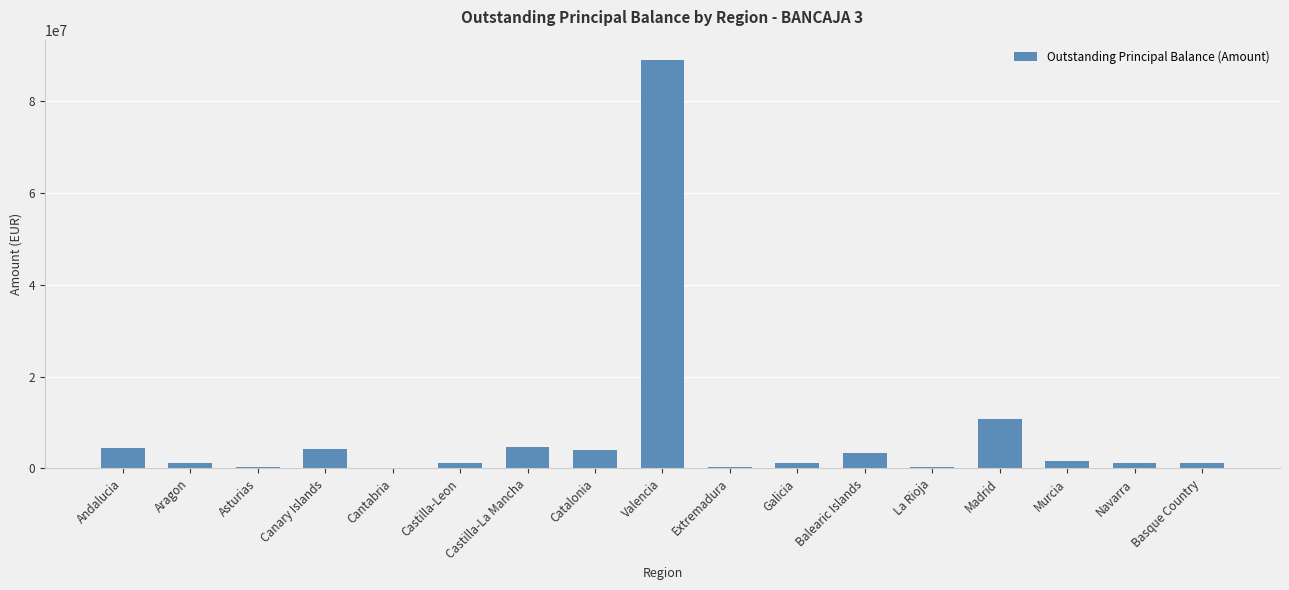

What is the difference between the values at Valencia and Aragon?

87671756.2